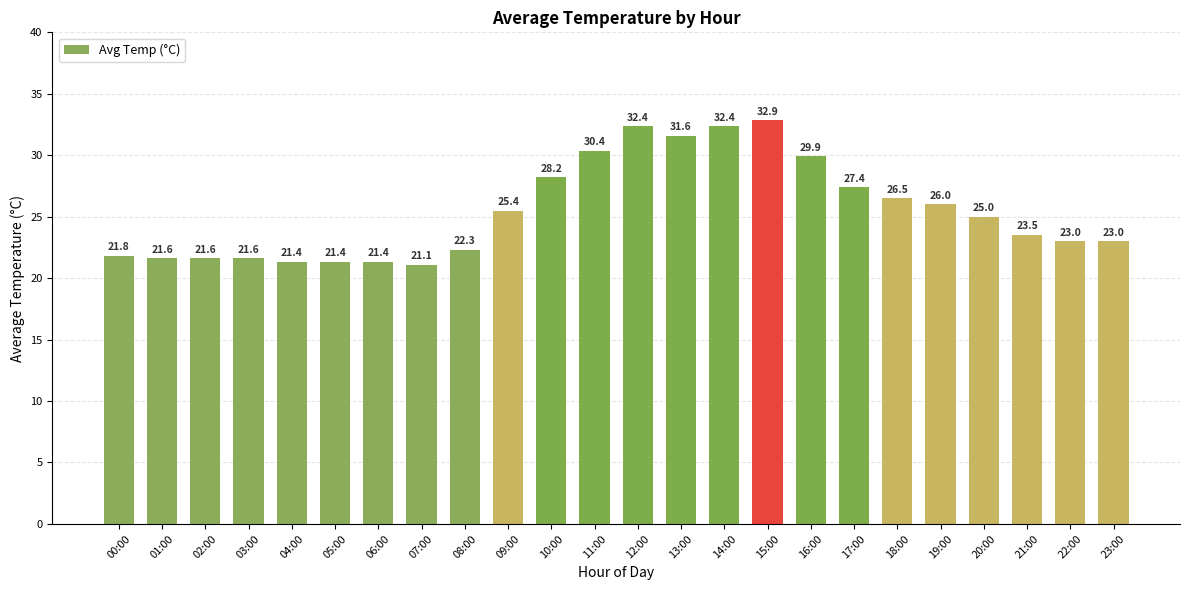

What is the sum of the values at 21:00 and 03:00?

45.1